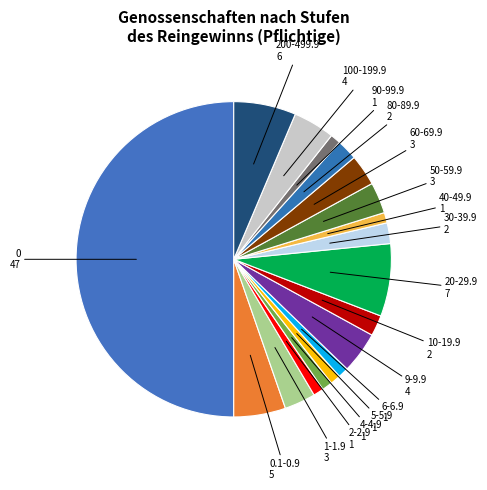

Does 5-5.9 represent more than half of the total?

No